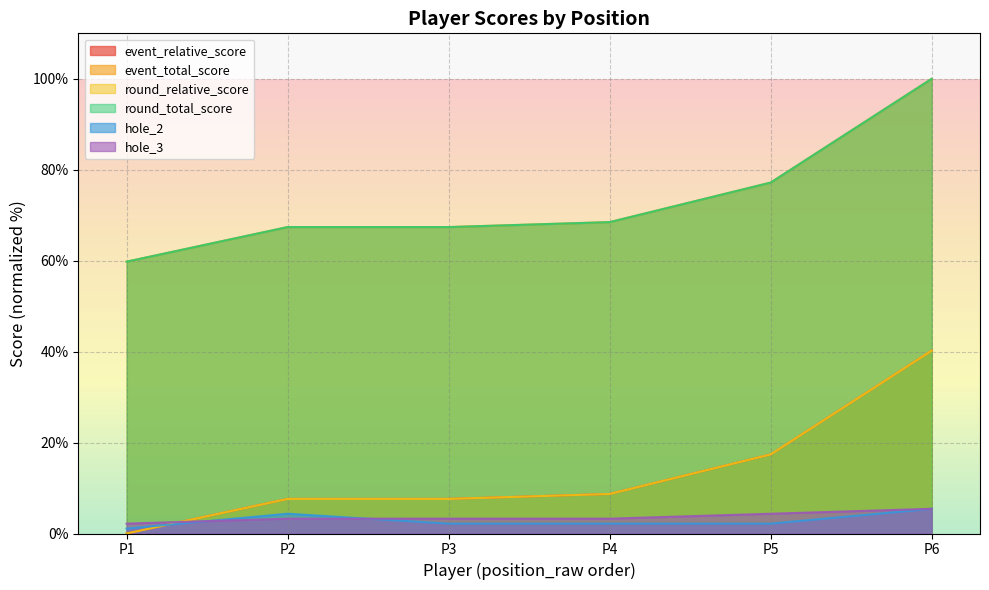

How many values in the hole_3 series are below 3?

1